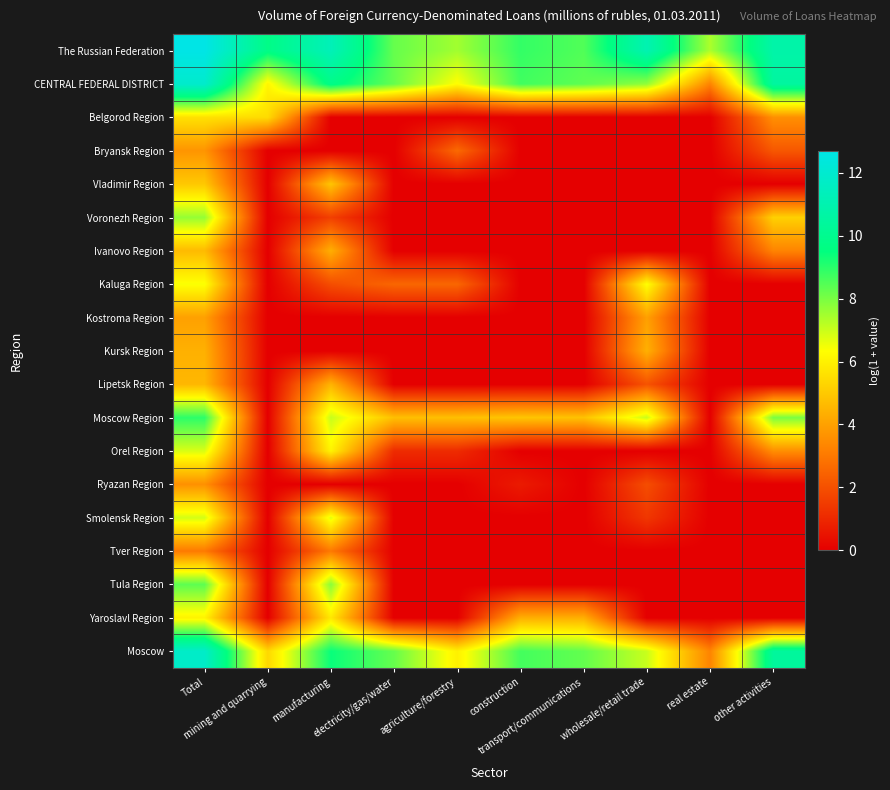

Reading left to right, transcribe all the data shown in this chart.

The Russian Federation: Total=12.7	mining and quarrying=9.7	manufacturing=11.3	electricity/gas/water=8.2	agriculture/forestry=7.5	construction=8.9	transport/communications=8.5	wholesale/retail trade=11.1	real estate=7.4	other activities=10.8
CENTRAL FEDERAL DISTRICT: Total=11.9	mining and quarrying=6.1	manufacturing=9.8	electricity/gas/water=8.2	agriculture/forestry=6.3	construction=8.7	transport/communications=8.3	wholesale/retail trade=7.7	real estate=3.3	other activities=10.5
Belgorod Region: Total=5.6	mining and quarrying=5.5	manufacturing=0.0	electricity/gas/water=0.0	agriculture/forestry=0.0	construction=0.0	transport/communications=0.0	wholesale/retail trade=0.0	real estate=0.0	other activities=3.6
Bryansk Region: Total=3.7	mining and quarrying=0.0	manufacturing=0.0	electricity/gas/water=0.0	agriculture/forestry=2.6	construction=0.0	transport/communications=0.0	wholesale/retail trade=0.0	real estate=0.0	other activities=2.2
Vladimir Region: Total=5.0	mining and quarrying=0.0	manufacturing=4.9	electricity/gas/water=0.0	agriculture/forestry=0.0	construction=0.0	transport/communications=0.0	wholesale/retail trade=0.0	real estate=0.0	other activities=0.0
Voronezh Region: Total=7.7	mining and quarrying=0.0	manufacturing=1.6	electricity/gas/water=0.0	agriculture/forestry=0.0	construction=0.0	transport/communications=0.0	wholesale/retail trade=0.0	real estate=0.0	other activities=5.2
Ivanovo Region: Total=4.7	mining and quarrying=0.0	manufacturing=4.4	electricity/gas/water=0.0	agriculture/forestry=0.0	construction=0.0	transport/communications=0.0	wholesale/retail trade=0.0	real estate=0.0	other activities=3.3
Kaluga Region: Total=6.4	mining and quarrying=0.0	manufacturing=1.9	electricity/gas/water=2.6	agriculture/forestry=2.6	construction=0.0	transport/communications=0.0	wholesale/retail trade=6.4	real estate=0.0	other activities=0.0
Kostroma Region: Total=4.0	mining and quarrying=0.0	manufacturing=0.0	electricity/gas/water=0.0	agriculture/forestry=0.0	construction=0.0	transport/communications=0.0	wholesale/retail trade=4.0	real estate=0.0	other activities=0.0
Kursk Region: Total=4.4	mining and quarrying=0.0	manufacturing=0.0	electricity/gas/water=0.0	agriculture/forestry=0.0	construction=0.0	transport/communications=0.0	wholesale/retail trade=4.4	real estate=0.0	other activities=0.0
Lipetsk Region: Total=4.6	mining and quarrying=0.0	manufacturing=4.5	electricity/gas/water=0.0	agriculture/forestry=0.0	construction=0.0	transport/communications=0.0	wholesale/retail trade=2.1	real estate=0.0	other activities=0.0
Moscow Region: Total=9.0	mining and quarrying=0.0	manufacturing=7.0	electricity/gas/water=4.8	agriculture/forestry=4.8	construction=4.9	transport/communications=4.8	wholesale/retail trade=7.0	real estate=0.0	other activities=8.0
Orel Region: Total=6.8	mining and quarrying=0.0	manufacturing=6.1	electricity/gas/water=1.1	agriculture/forestry=1.1	construction=0.0	transport/communications=0.0	wholesale/retail trade=0.0	real estate=0.0	other activities=3.6
Ryazan Region: Total=3.6	mining and quarrying=0.0	manufacturing=0.0	electricity/gas/water=0.0	agriculture/forestry=0.0	construction=0.7	transport/communications=0.0	wholesale/retail trade=1.9	real estate=0.0	other activities=0.0
Smolensk Region: Total=6.9	mining and quarrying=0.0	manufacturing=6.7	electricity/gas/water=0.0	agriculture/forestry=0.0	construction=0.0	transport/communications=0.0	wholesale/retail trade=1.4	real estate=0.0	other activities=0.0
Tver Region: Total=3.0	mining and quarrying=0.0	manufacturing=3.0	electricity/gas/water=0.0	agriculture/forestry=0.0	construction=0.0	transport/communications=0.0	wholesale/retail trade=0.0	real estate=0.0	other activities=0.0
Tula Region: Total=8.4	mining and quarrying=0.0	manufacturing=7.8	electricity/gas/water=0.0	agriculture/forestry=0.0	construction=0.0	transport/communications=0.0	wholesale/retail trade=0.0	real estate=0.0	other activities=0.0
Yaroslavl Region: Total=6.1	mining and quarrying=0.0	manufacturing=5.8	electricity/gas/water=0.0	agriculture/forestry=0.0	construction=4.4	transport/communications=4.4	wholesale/retail trade=0.0	real estate=0.0	other activities=0.0
Moscow: Total=11.8	mining and quarrying=5.4	manufacturing=9.4	electricity/gas/water=8.2	agriculture/forestry=6.0	construction=8.7	transport/communications=8.3	wholesale/retail trade=7.0	real estate=3.3	other activities=10.4